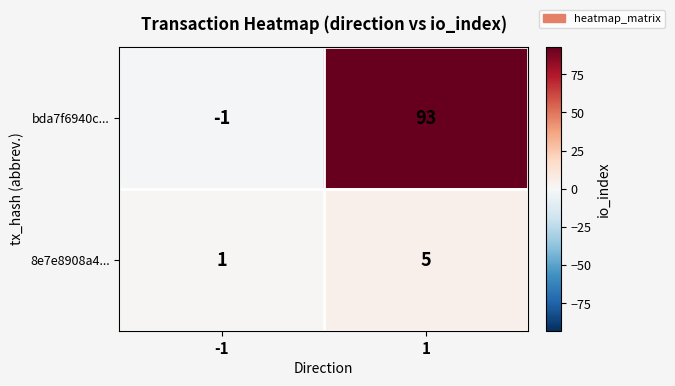

Reading right to left, list all the values displayed in this chart.

bda7f6940c...: 1=93	-1=-1
8e7e8908a4...: 1=5	-1=1